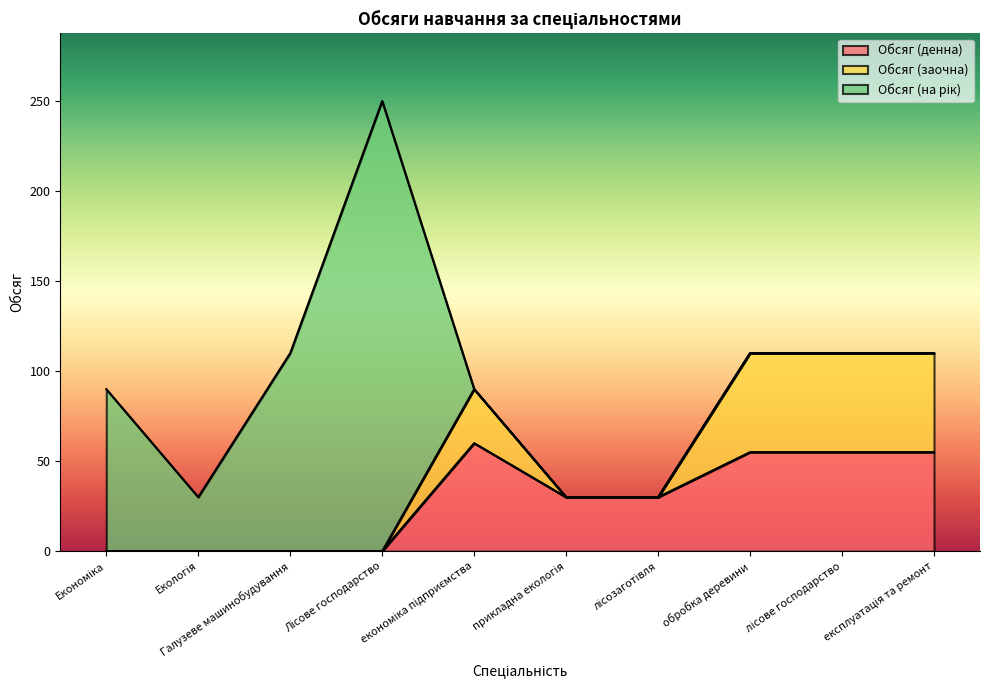

Which category has the highest value in the Обсяг (денна) series?

економіка підприємства